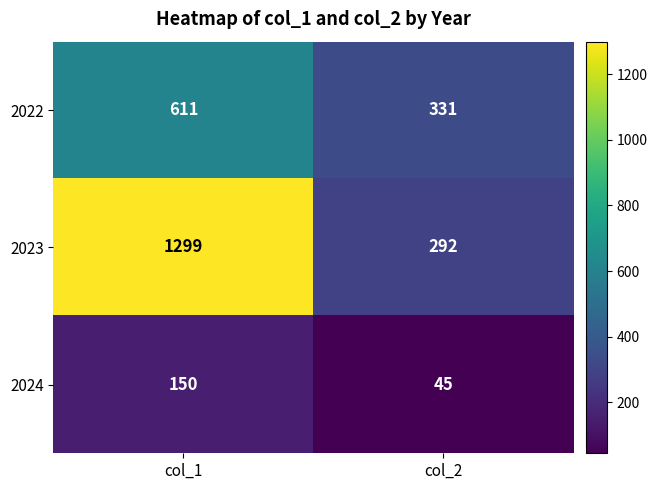

What is the average value of the 2024 series?

98